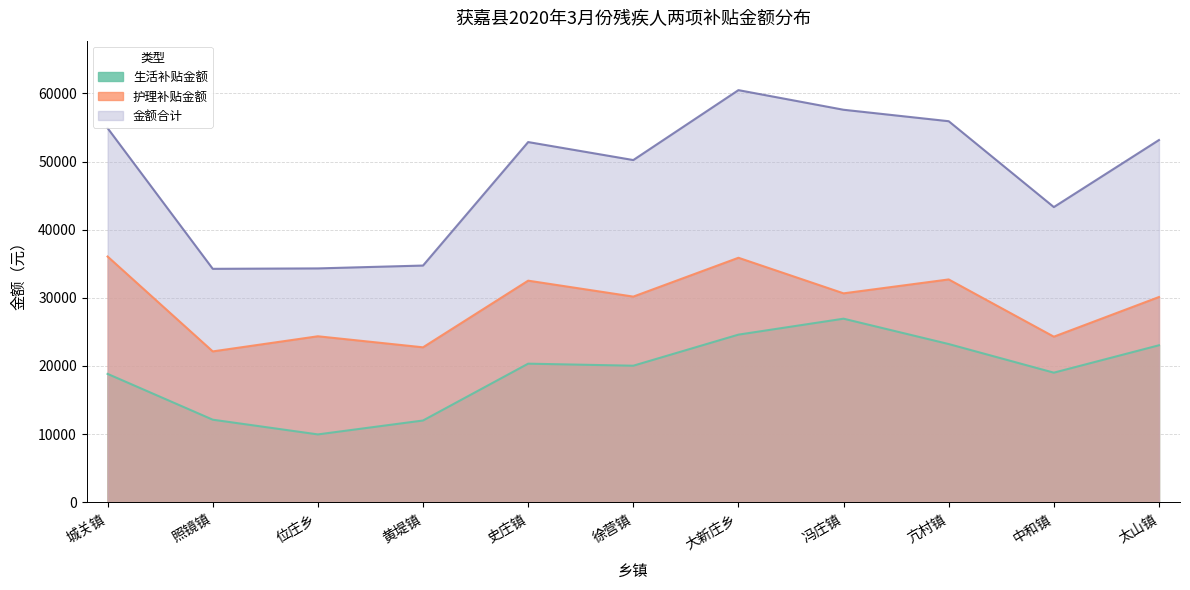

In 金额合计, how many points are lower than both neighbors (excluding endpoints)?

3